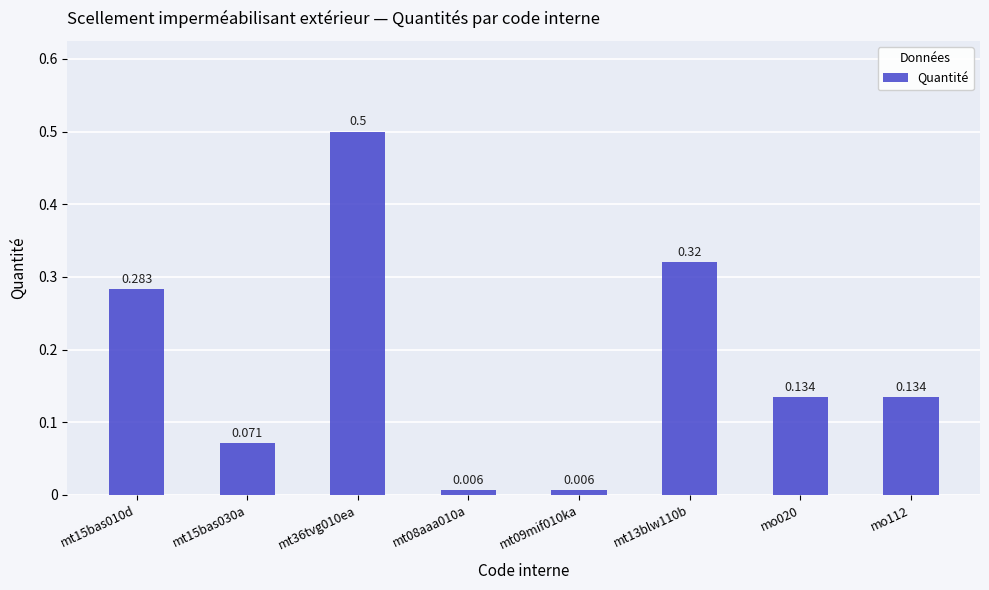

Between mt09mif010ka and mt15bas010d, which is larger?

mt15bas010d